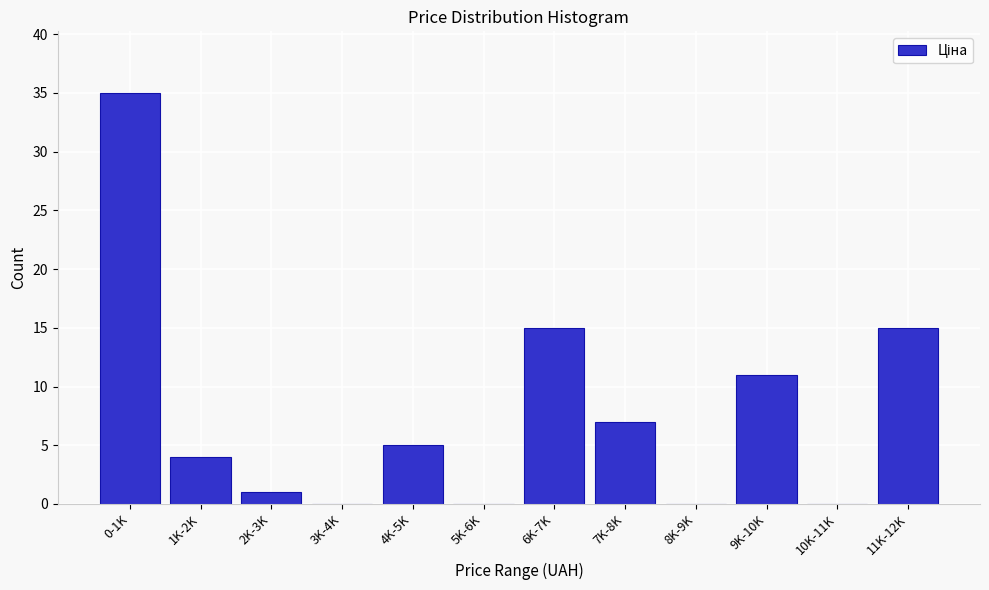

Reading right to left, extract all data points from this chart.

11K-12K=15	10K-11K=0	9K-10K=11	8K-9K=0	7K-8K=7	6K-7K=15	5K-6K=0	4K-5K=5	3K-4K=0	2K-3K=1	1K-2K=4	0-1K=35